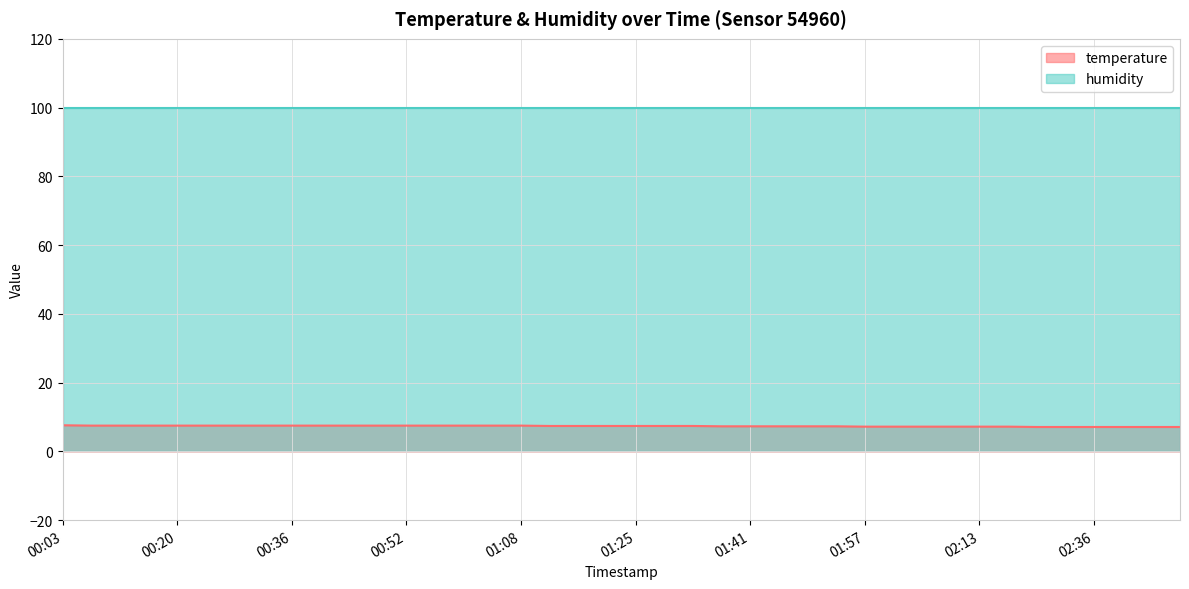

What is the ratio of the value at 02:40 to the value at 01:20?

1.0